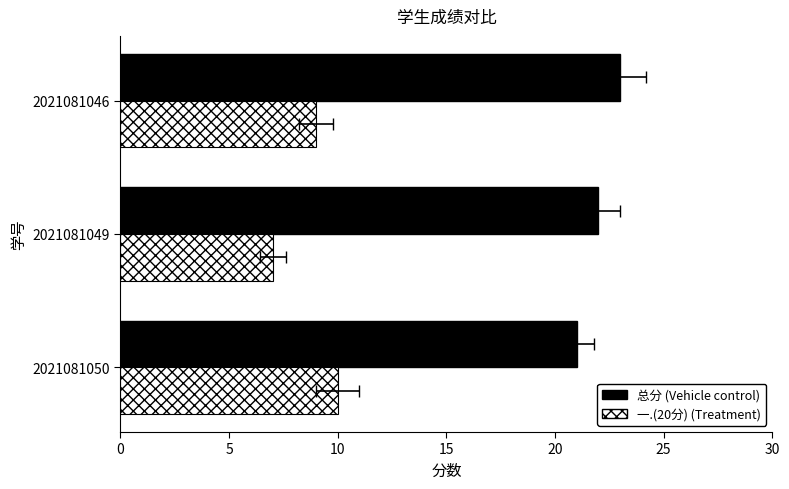

At how many categories does at least one series exceed 12?

3